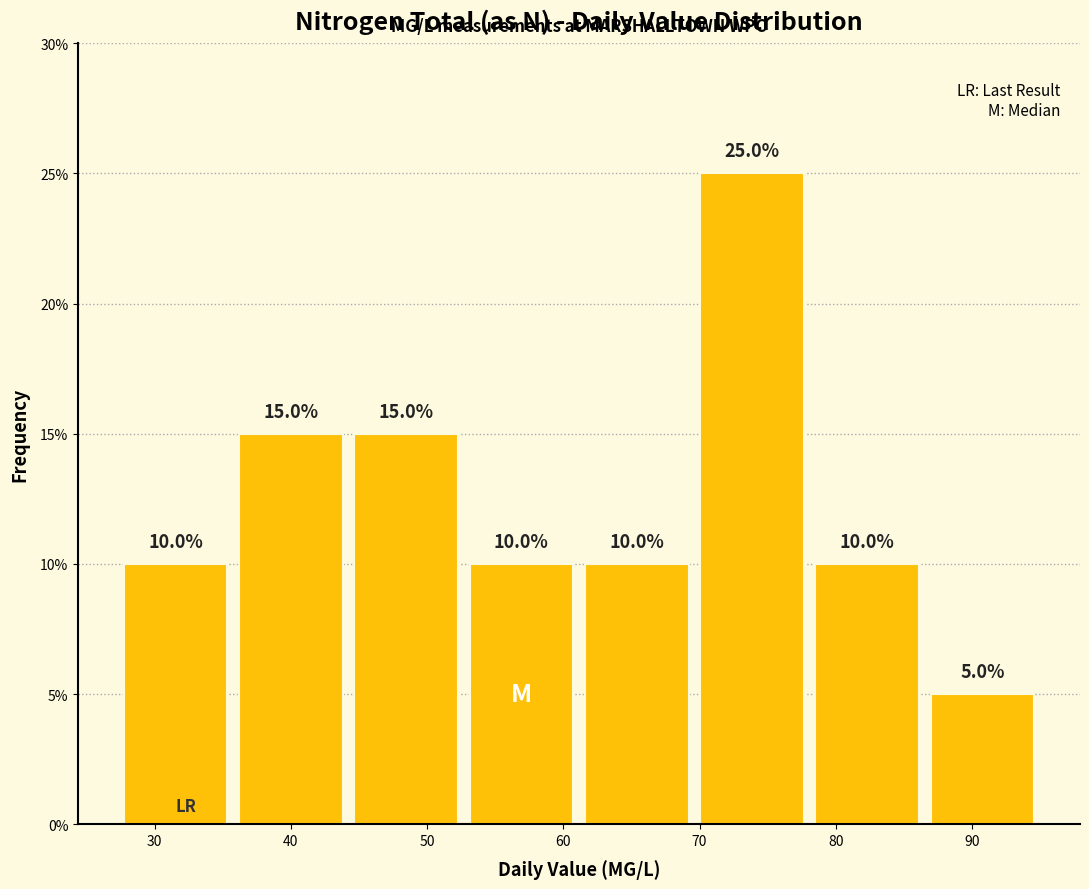

Which range on the x-axis has the tallest bar?

70 to 78